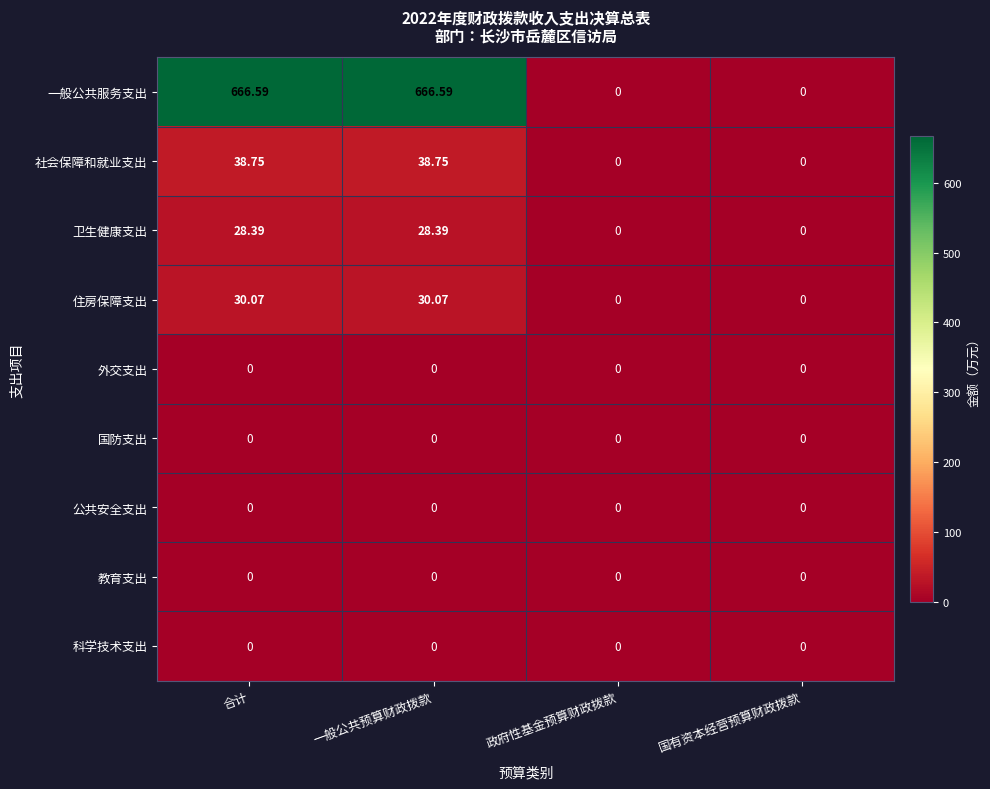

Is the value of 社会保障和就业支出 at 合计 greater than the value of 教育支出 at 合计?

Yes